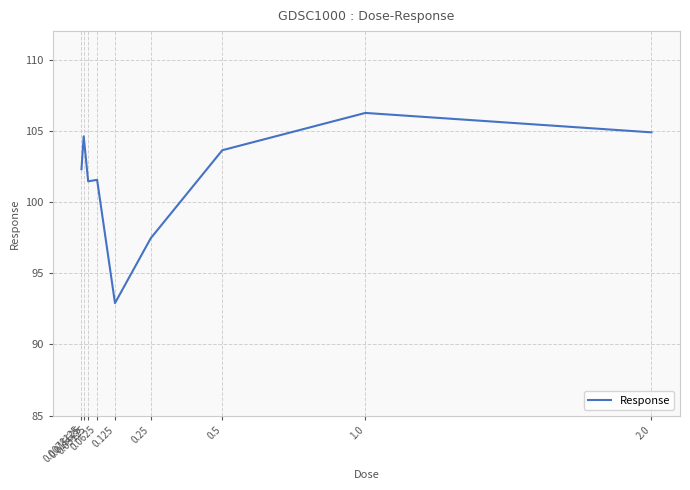

What is the minimum value shown in the chart?

92.9